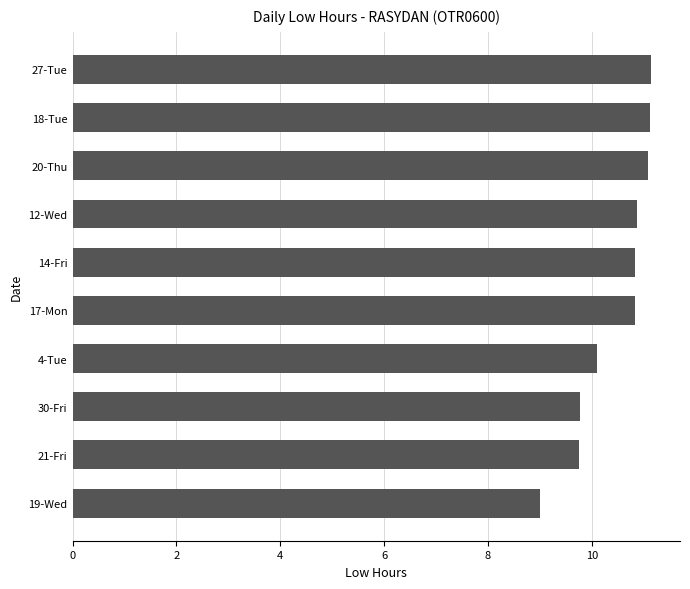

What is the maximum value shown in the chart?

11.1